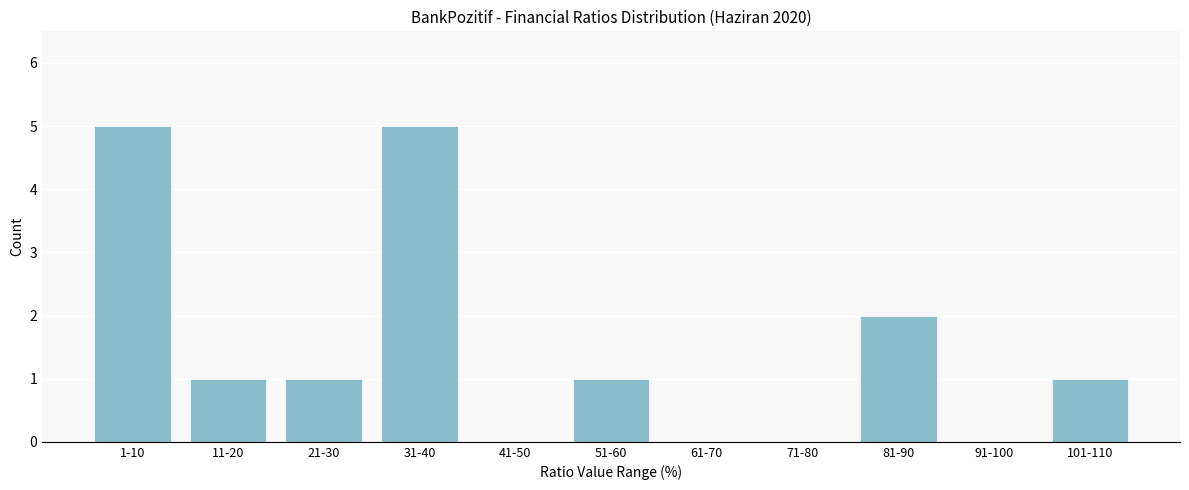

Reading left to right, what are all the values shown in this chart?

1-10=5	11-20=1	21-30=1	31-40=5	41-50=0	51-60=1	61-70=0	71-80=0	81-90=2	91-100=0	101-110=1